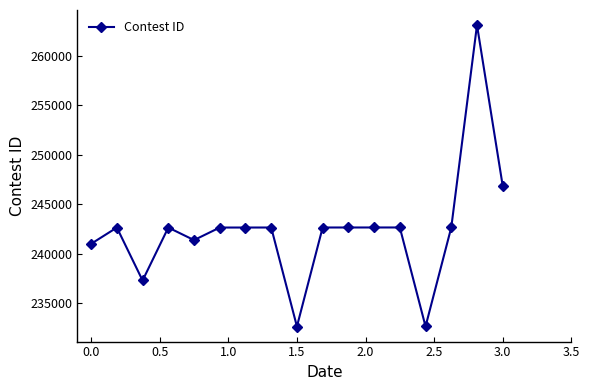

What is the minimum value shown in the chart?

232667